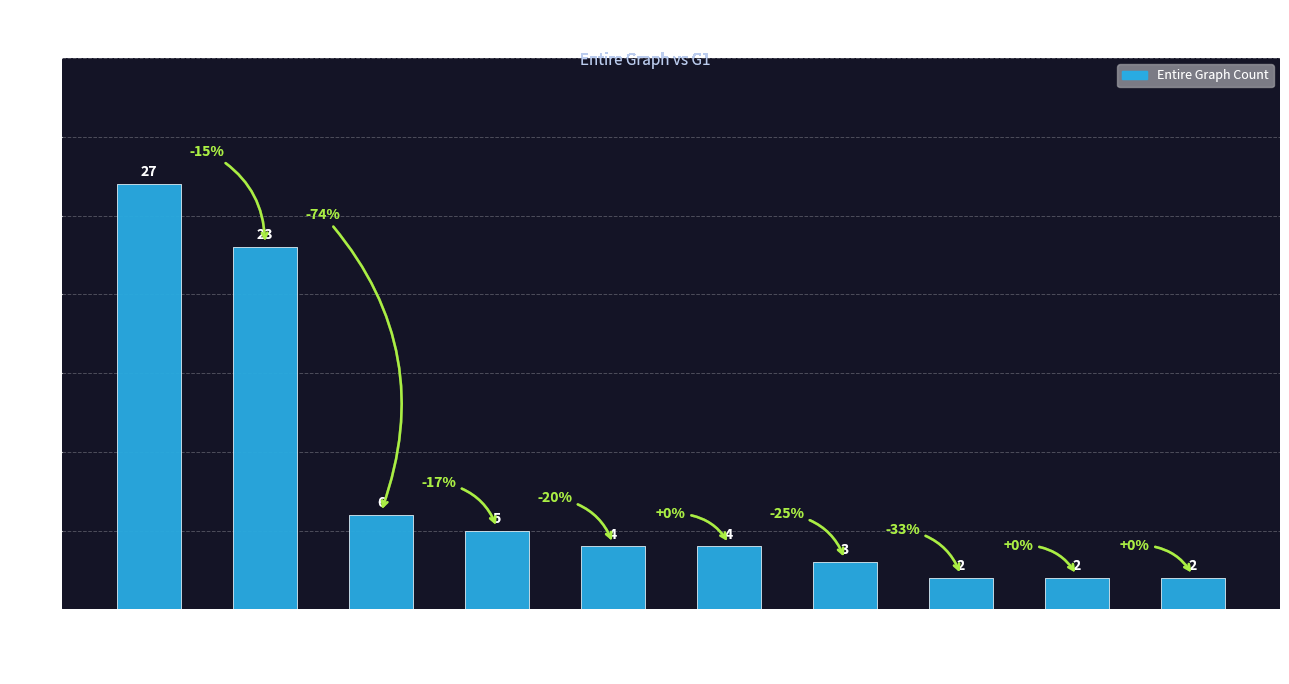

What is the sum of all values?

78